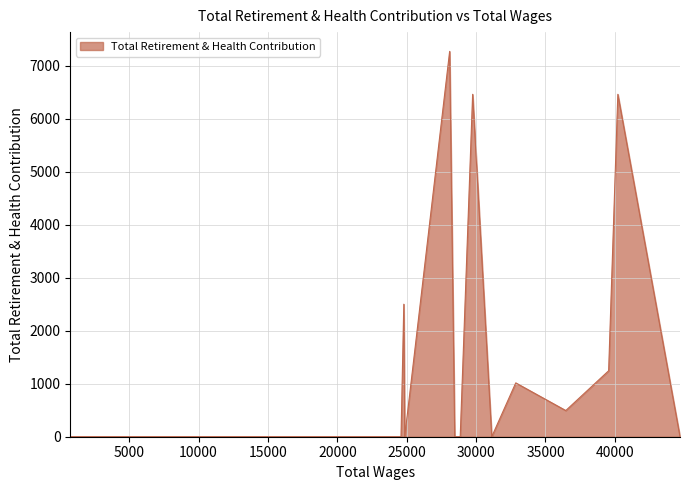

What is the difference between the maximum and minimum values?

7272